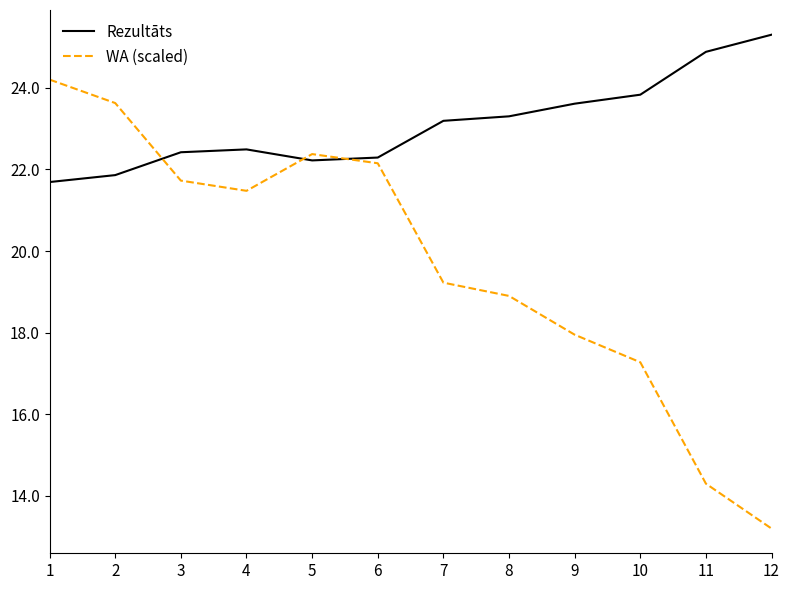

Which category has the highest value across all series?

12